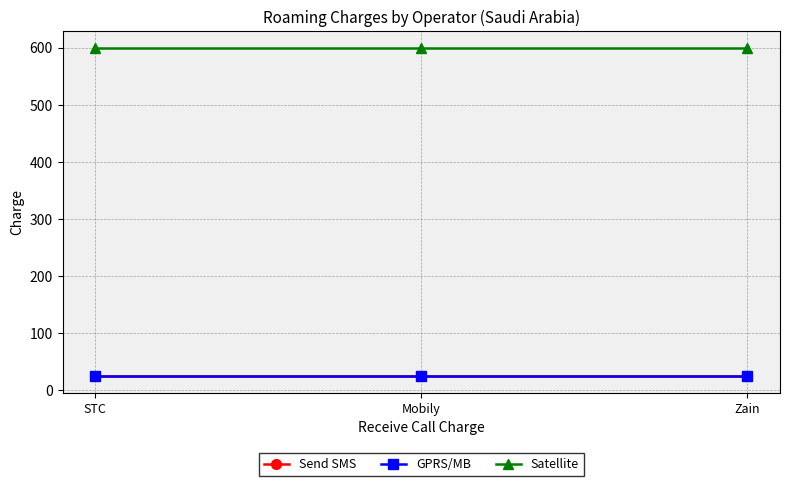

At which label is Send SMS closest to 25?

STC